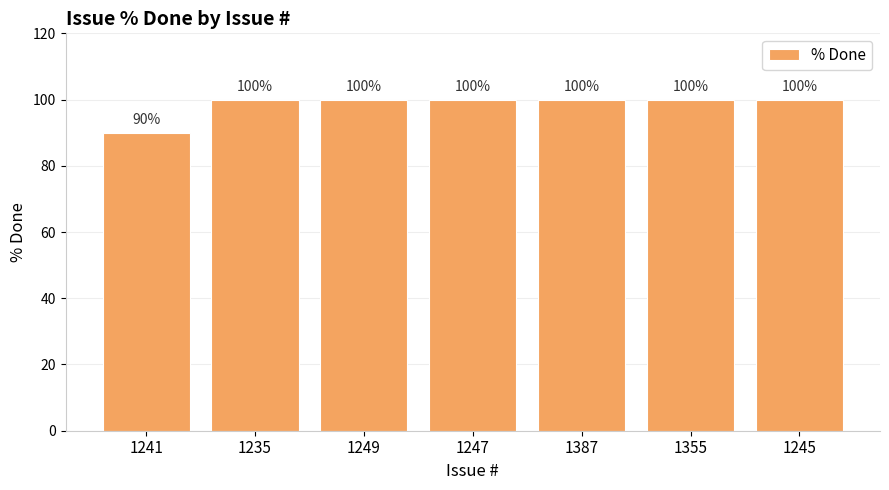

What is the sum of all values?

690